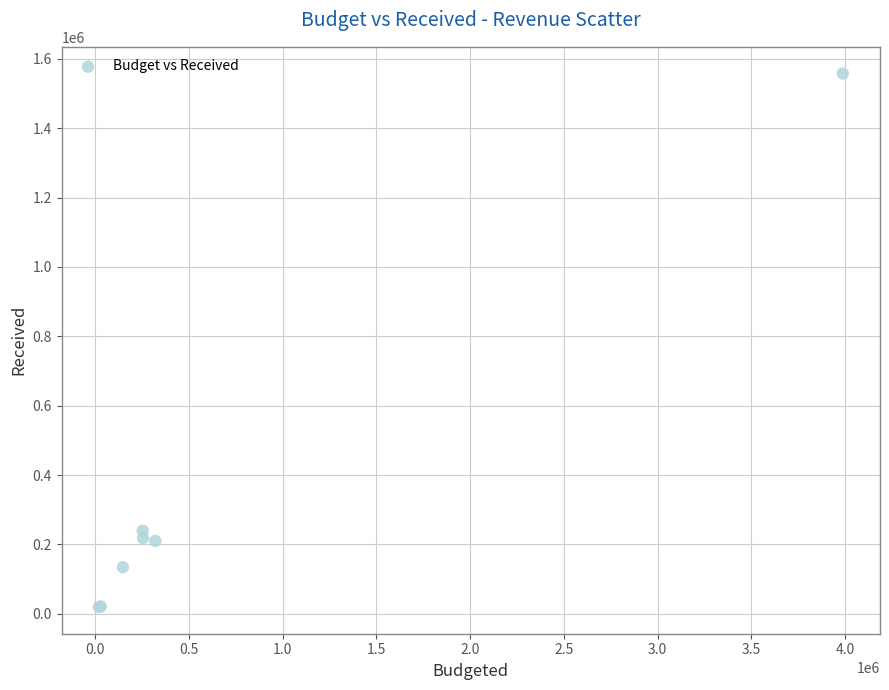

What Y value in the scatter plot is closest to 788488?

239545